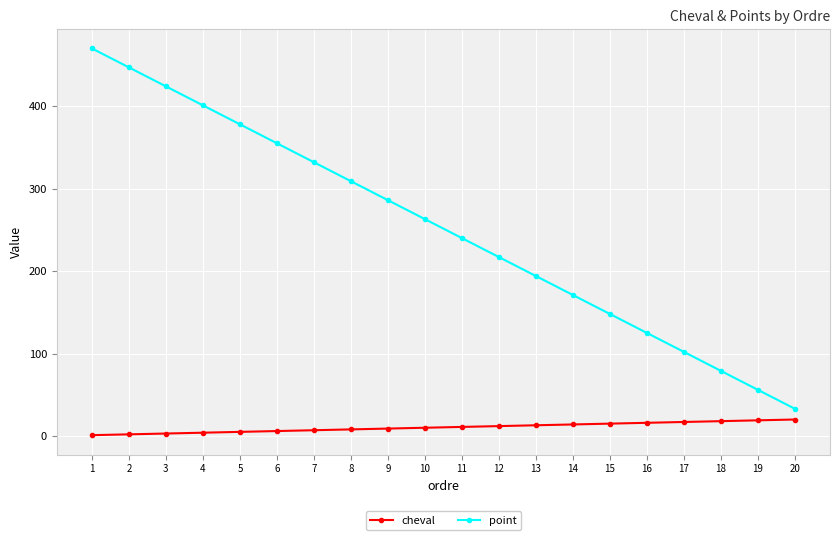

True or false: point has a value of 263 at 10.

True